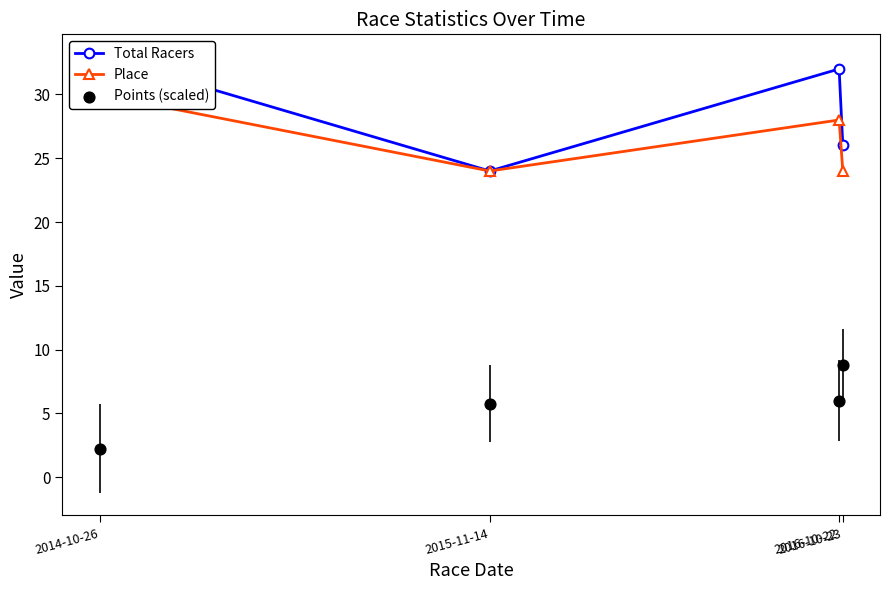

Is the value of Points (scaled) at 2015-11-14 greater than the value of Total Racers at 2015-11-14?

No